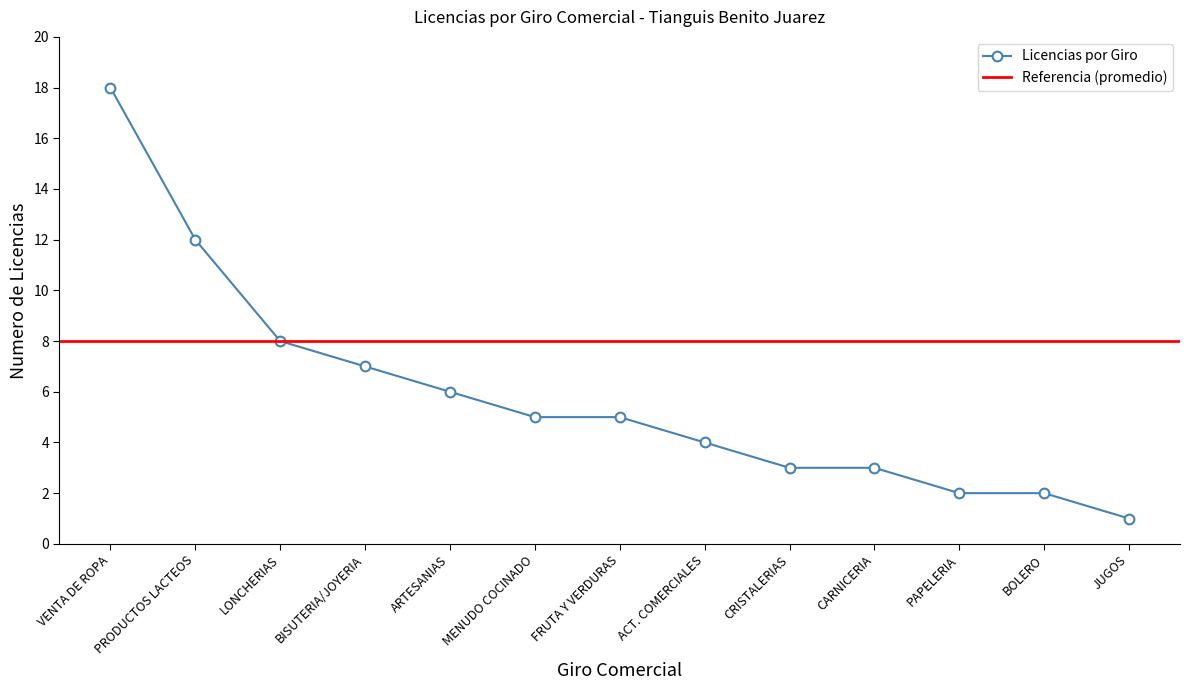

What is the maximum value for Licencias por Giro?

18